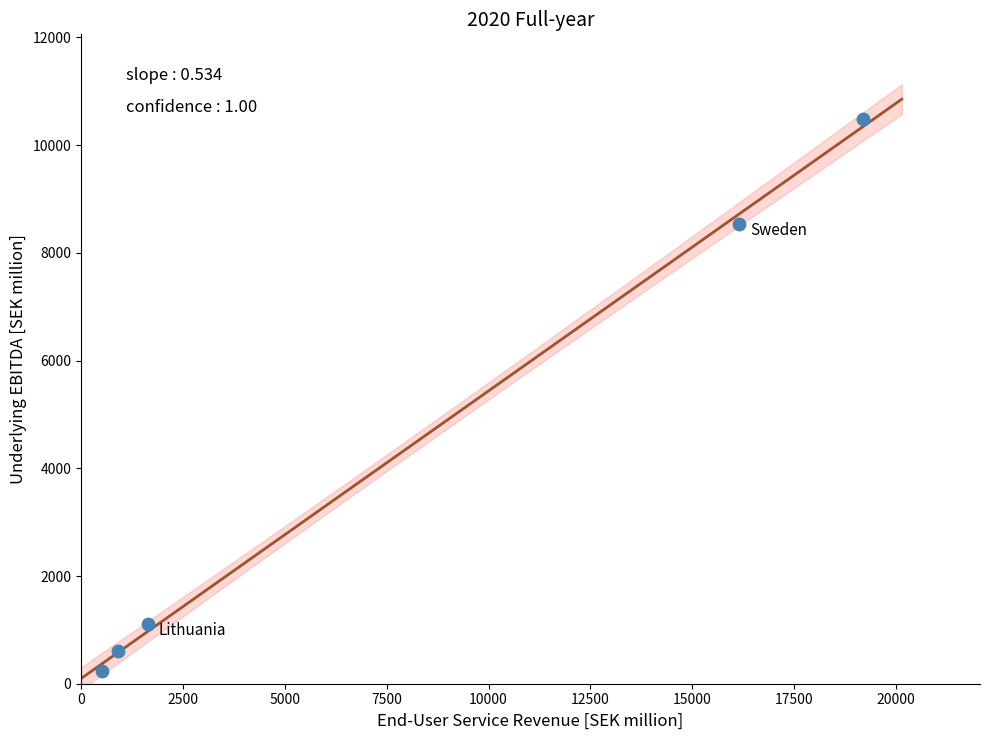

What Y value in the scatter plot is closest to 5360?

8537.5